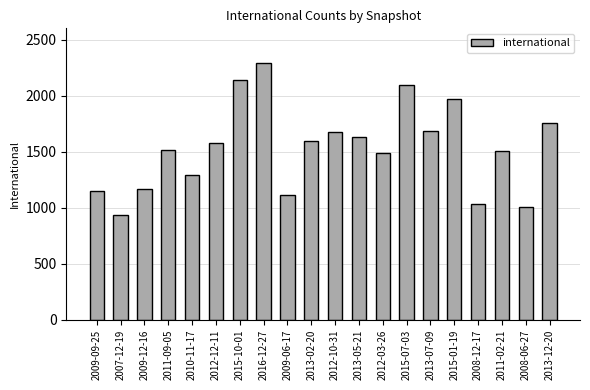

What is the label of the 12th bar from the left?

2013-05-21